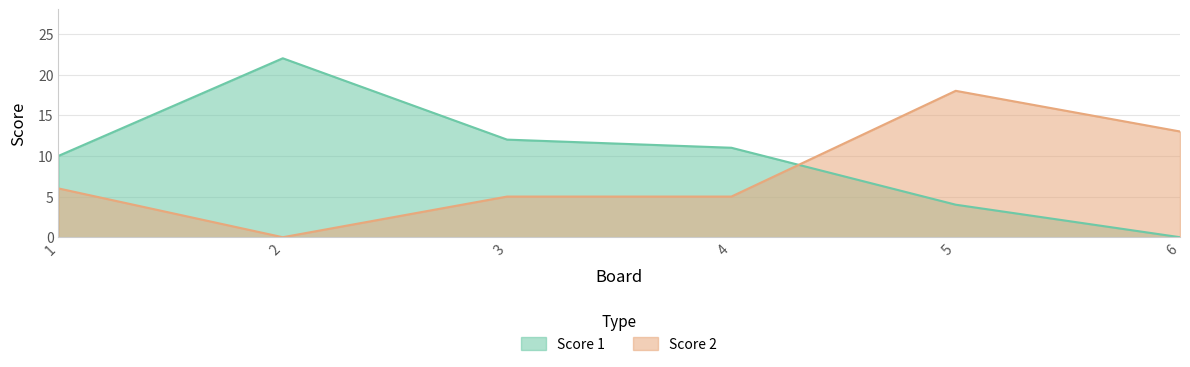

Between 2 and 4, which series saw the biggest shift?

Score 1